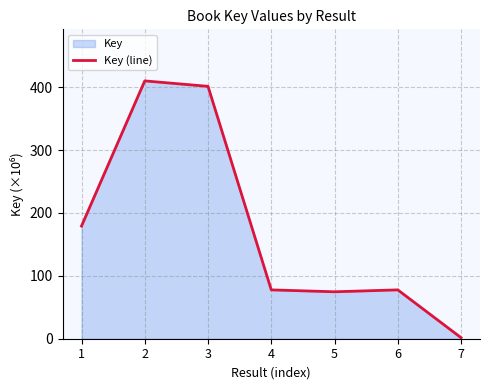

Count the number of values greater than 77.

5